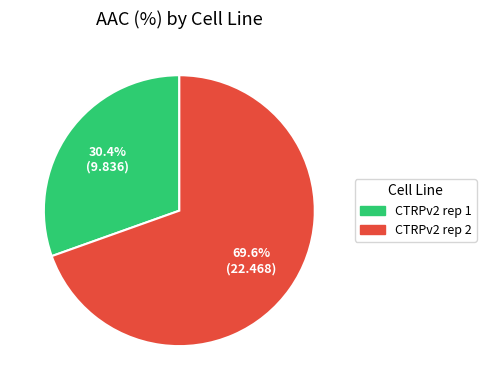

To the nearest percent, what is the combined percentage of CTRPv2 rep 2 and CTRPv2 rep 1?

100%